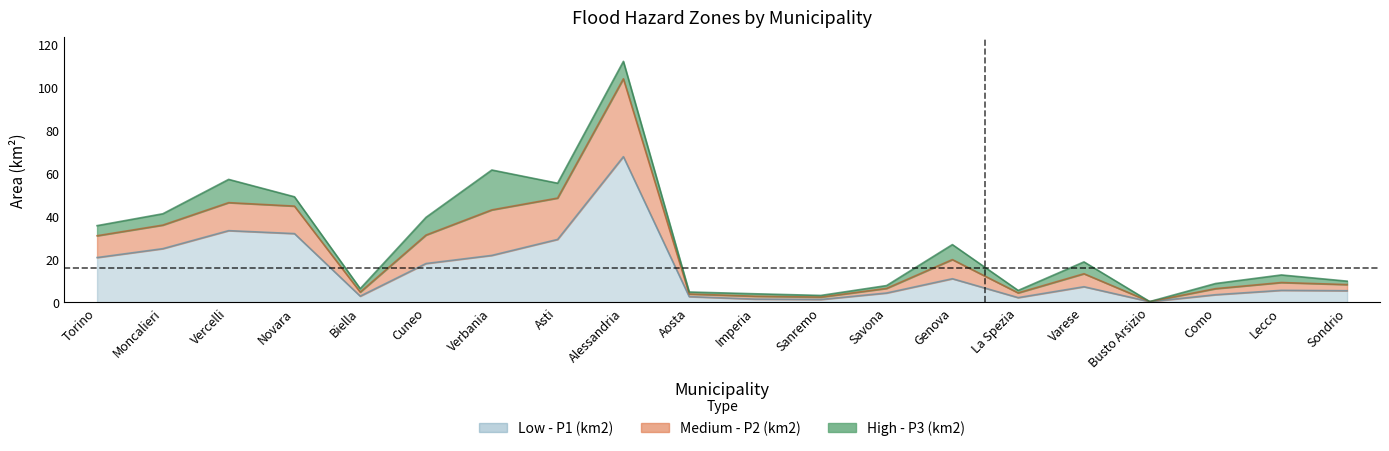

How many interior local valleys does the Low - P1 (km2) series have?

4